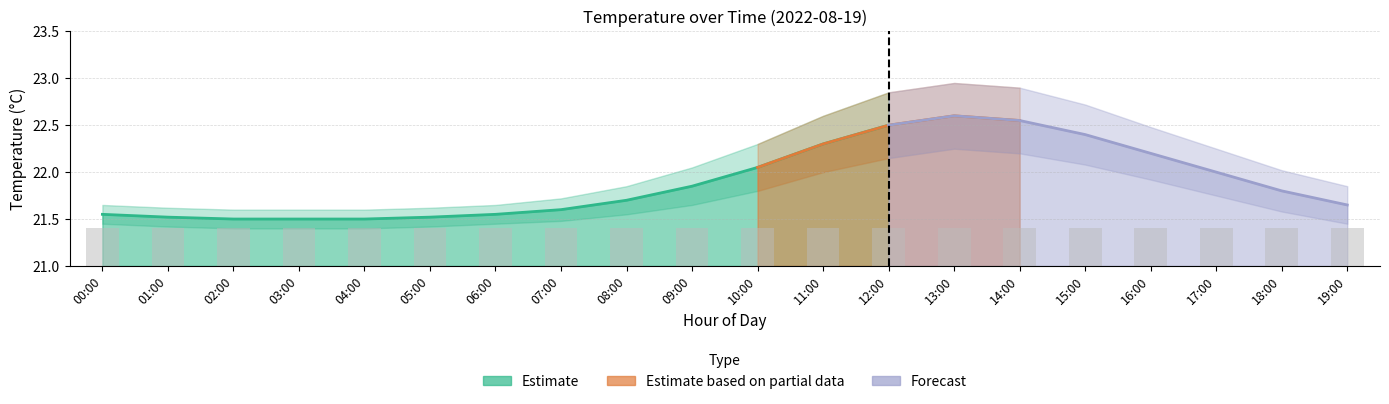

Reading left to right, list all the values displayed in this chart.

temperature: 00:00=21.6	01:00=21.5	02:00=21.5	03:00=21.5	04:00=21.5	05:00=21.5	06:00=21.6	07:00=21.6	08:00=21.7	09:00=21.9	10:00=22.1	11:00=22.3	12:00=22.5	13:00=22.6	14:00=22.6	15:00=22.4	16:00=22.2	17:00=22.0	18:00=21.8	19:00=21.6
temp_upper: 00:00=21.6	01:00=21.6	02:00=21.6	03:00=21.6	04:00=21.6	05:00=21.6	06:00=21.6	07:00=21.7	08:00=21.9	09:00=22.1	10:00=22.3	11:00=22.6	12:00=22.9	13:00=22.9	14:00=22.9	15:00=22.7	16:00=22.5	17:00=22.2	18:00=22.0	19:00=21.9
temp_lower: 00:00=21.4	01:00=21.4	02:00=21.4	03:00=21.4	04:00=21.4	05:00=21.4	06:00=21.4	07:00=21.5	08:00=21.6	09:00=21.6	10:00=21.8	11:00=22.0	12:00=22.1	13:00=22.2	14:00=22.2	15:00=22.1	16:00=21.9	17:00=21.8	18:00=21.6	19:00=21.4
humidity: 00:00=1.0	01:00=1.0	02:00=1.0	03:00=1.0	04:00=1.0	05:00=1.0	06:00=1.0	07:00=1.0	08:00=1.0	09:00=1.0	10:00=1.0	11:00=1.0	12:00=1.0	13:00=1.0	14:00=1.0	15:00=1.0	16:00=1.0	17:00=1.0	18:00=1.0	19:00=1.0